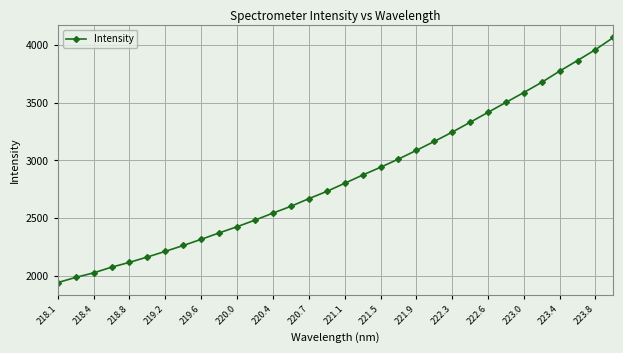

What is the value of the 11th point from the left?

2423.4